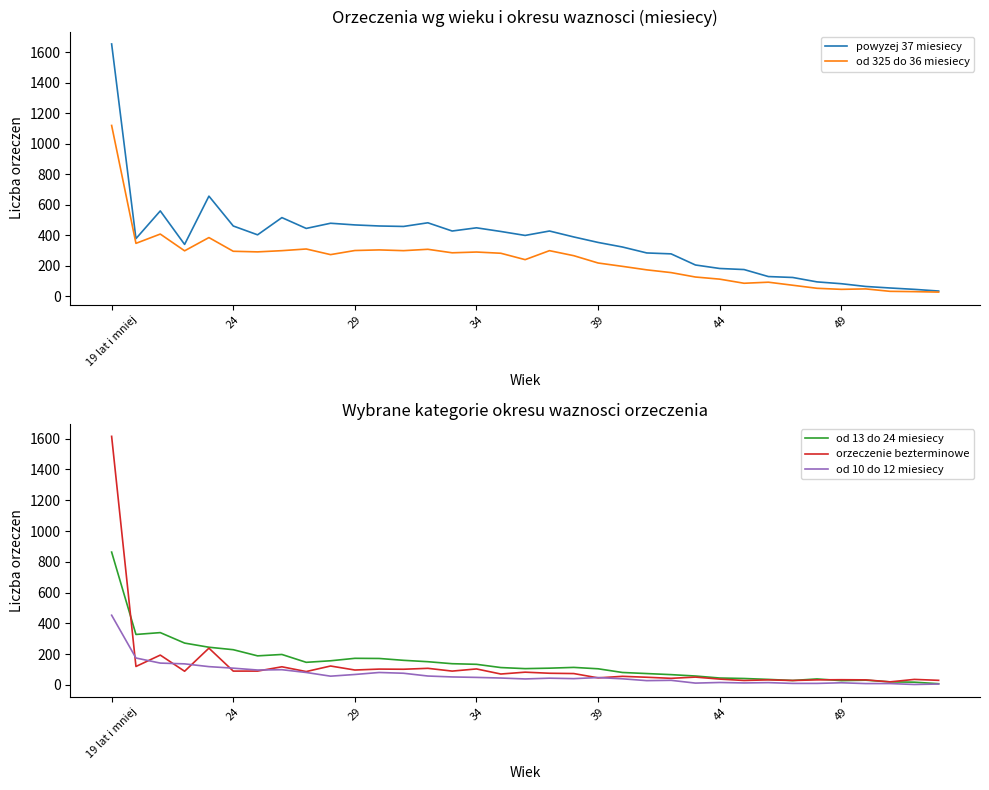

Which series changed the most between 11 and 16?

od 13 do 24 miesiecy